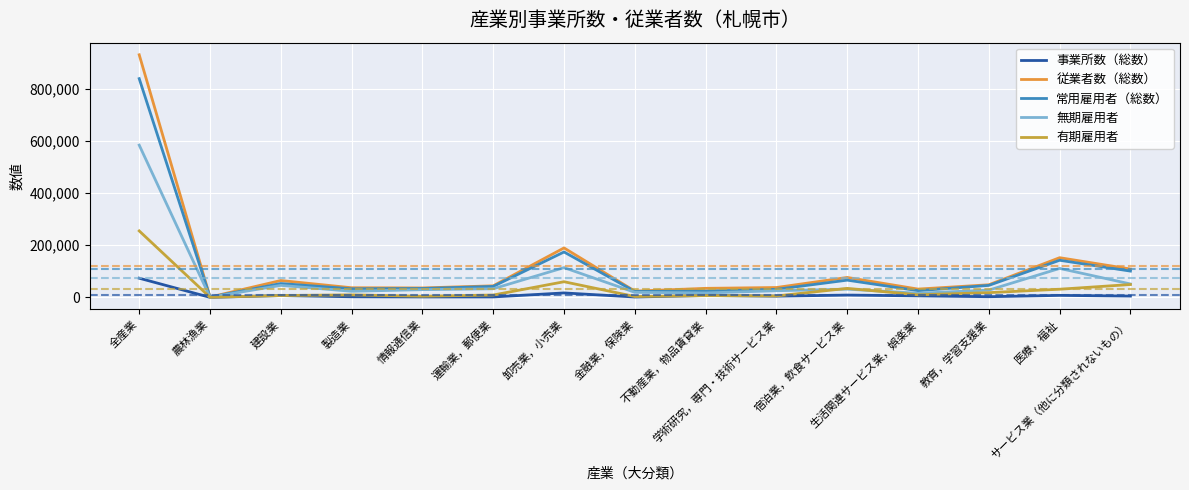

At which category is the sum across all series the highest?

全産業